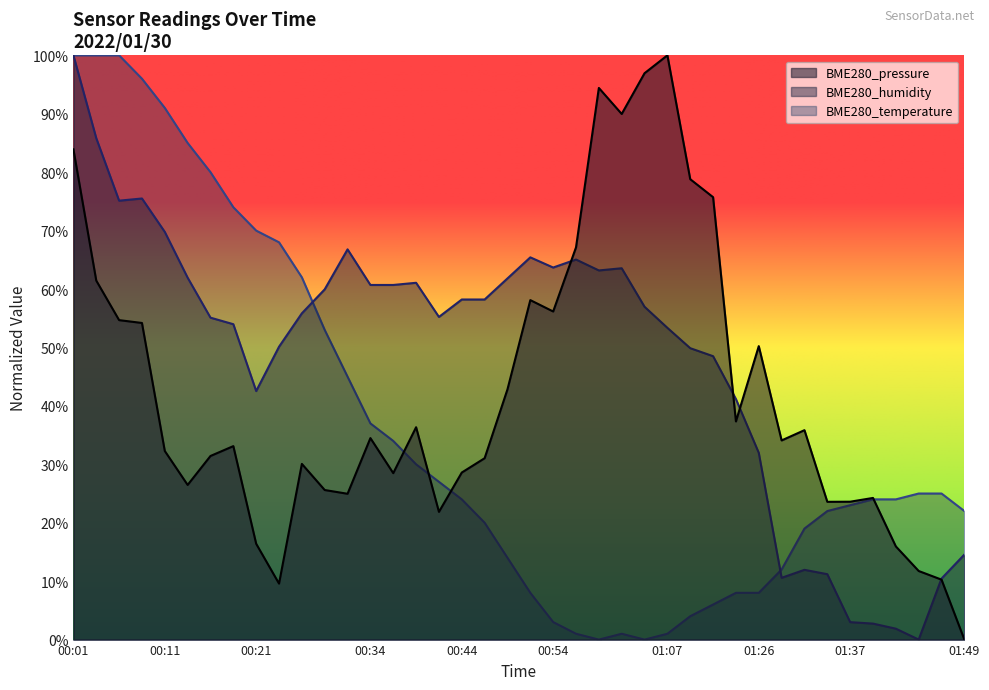

How many values in the BME280_temperature series are below 23?

18